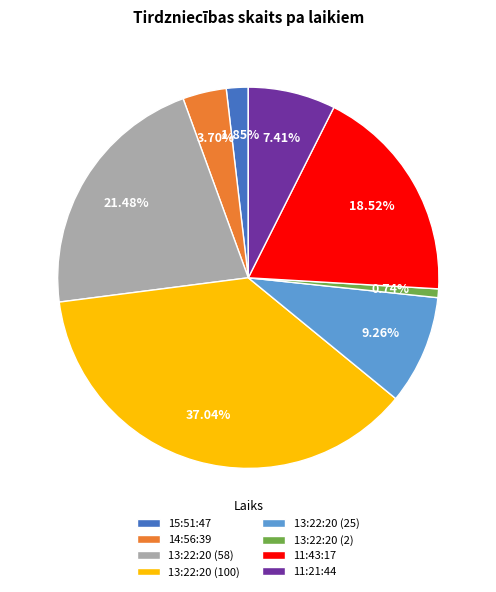

The 11:43:17 slice represents 19% of the pie. True or false?

True